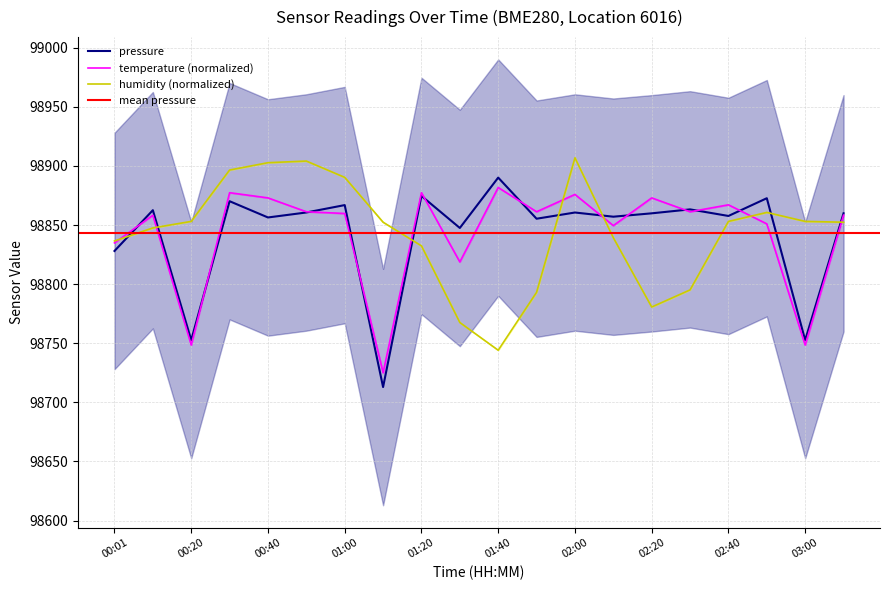

True or false: humidity has more than 1 points higher than both neighbors.

True